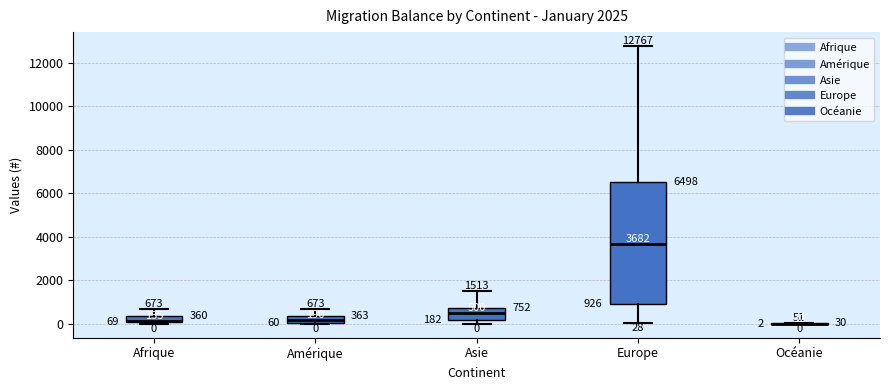

Comparing the boxes themselves (not the whiskers), which one is the tallest?

Europe